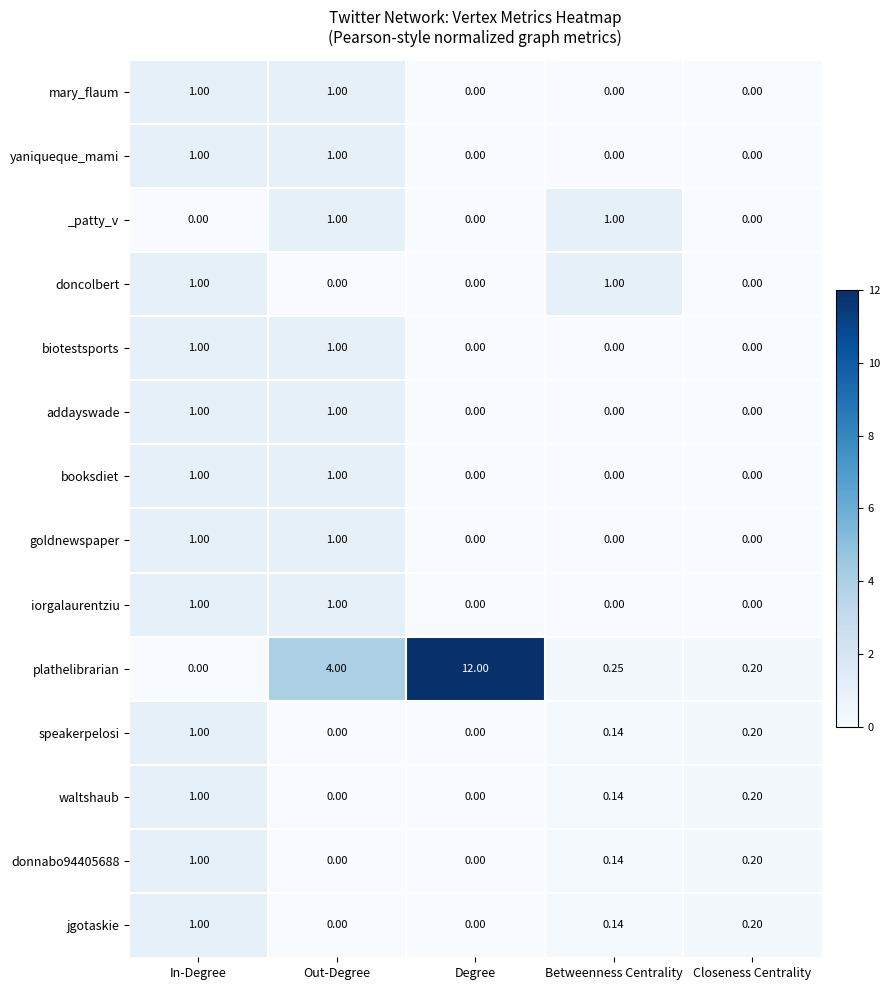

Rank the series at Closeness Centrality from highest to lowest value.

plathelibrarian, speakerpelosi, waltshaub, donnabo94405688, jgotaskie, mary_flaum, yaniqueque_mami, _patty_v, doncolbert, biotestsports, addayswade, booksdiet, goldnewspaper, iorgalaurentziu